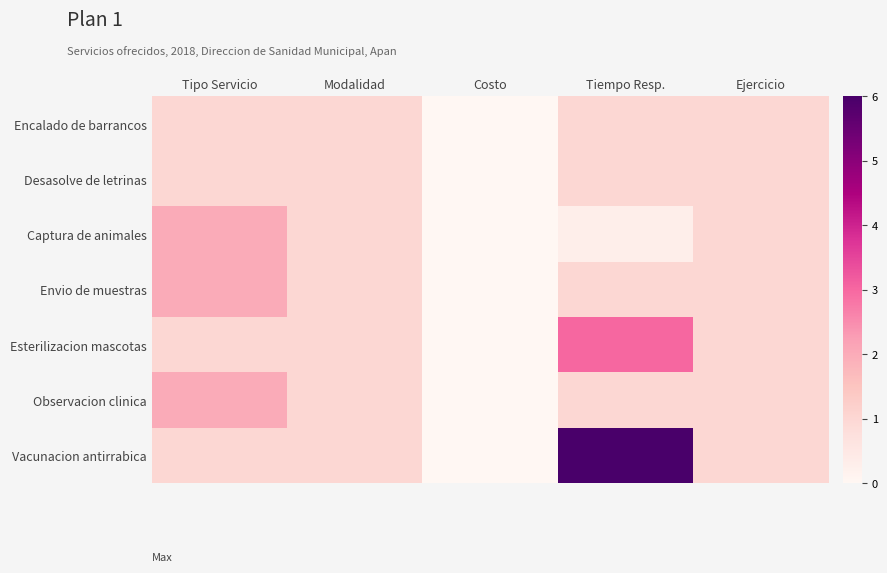

Count the number of data series in this chart.

7